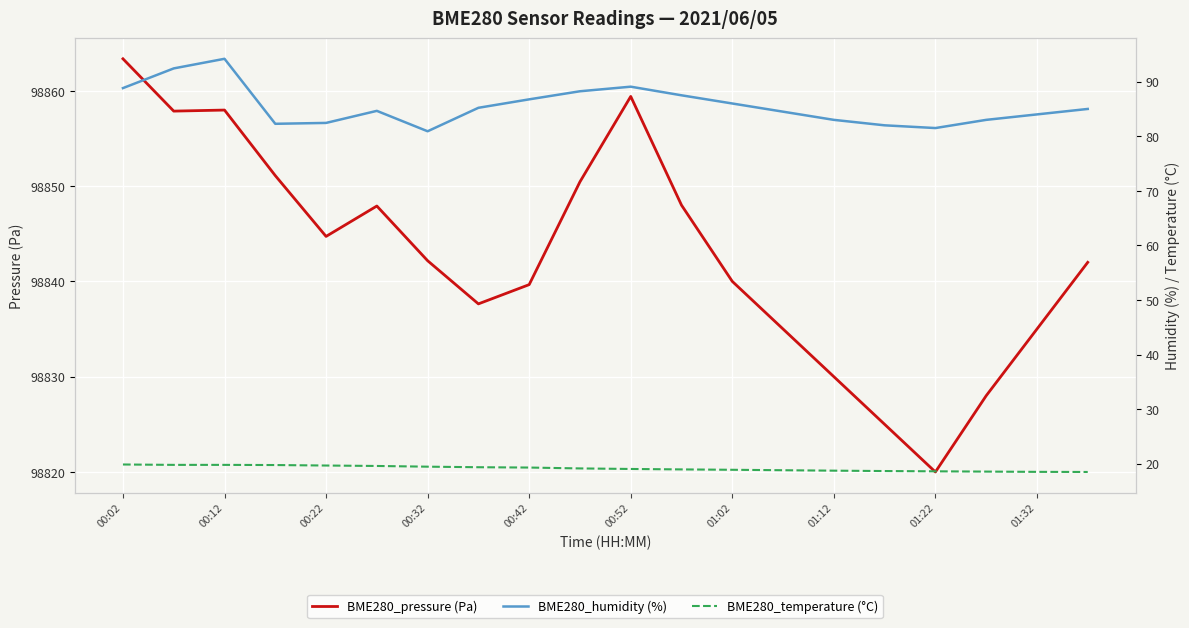

True or false: BME280_pressure (Pa) and BME280_humidity (%) cross at least once.

False